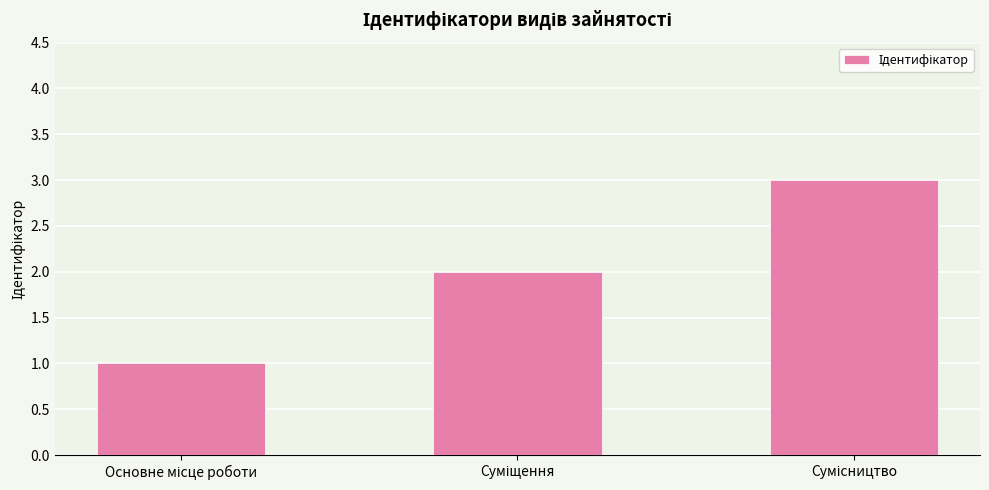

What is the sum of all values?

6